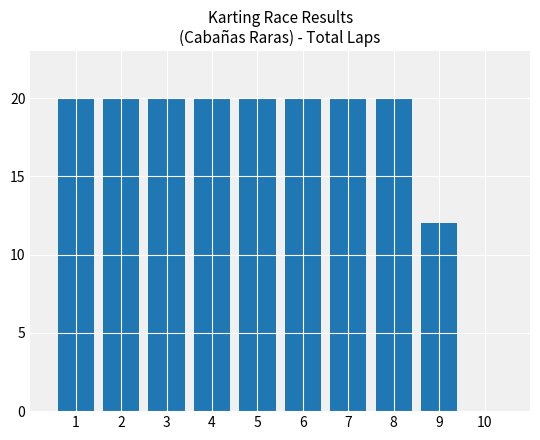

The value at 9 is 12. True or false?

True